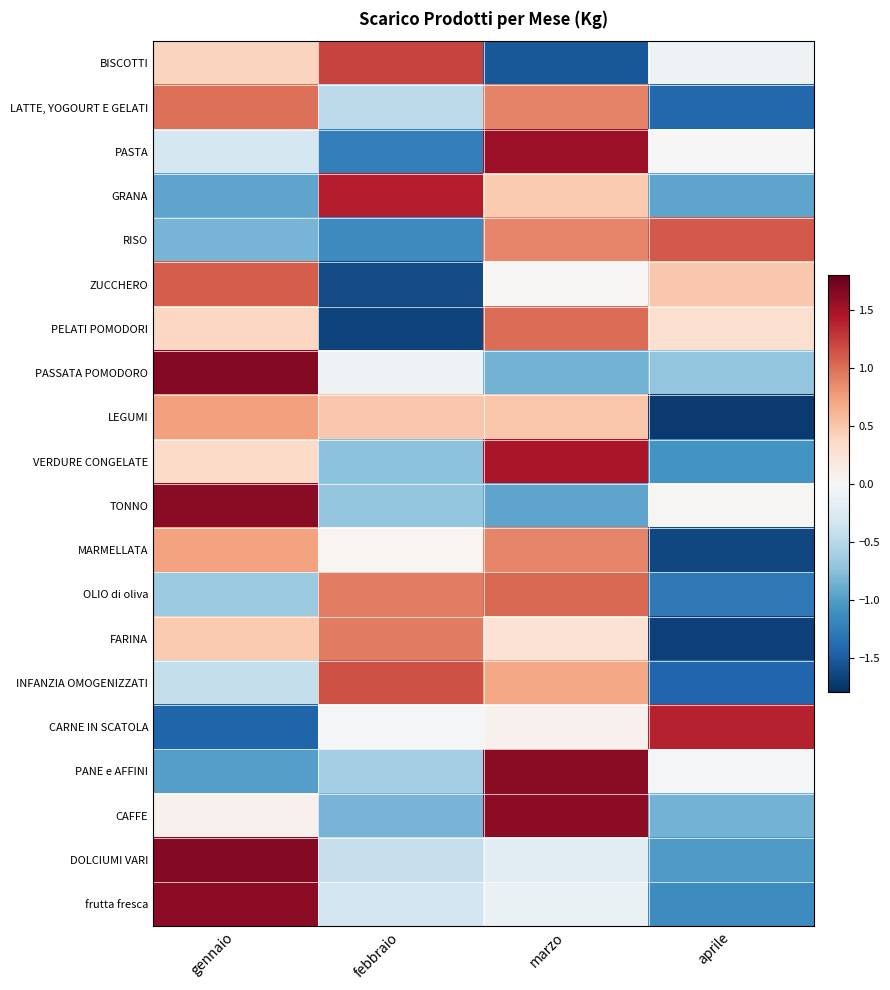

Between febbraio and marzo, which is larger?

febbraio